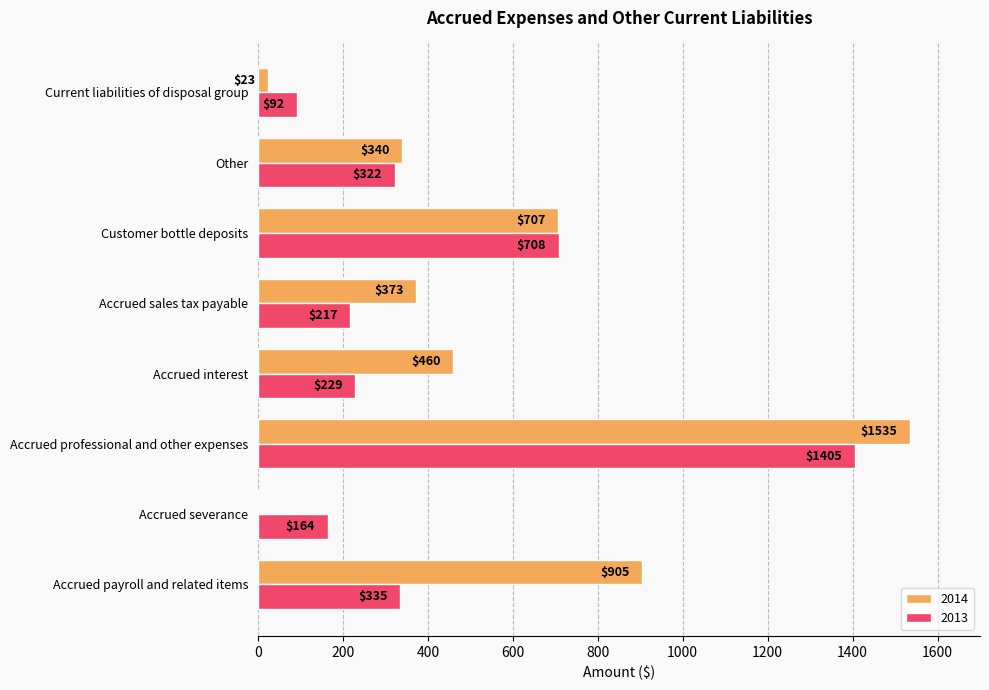

What is the sum of the 2013 values at Accrued professional and other expenses and Accrued interest?

1634